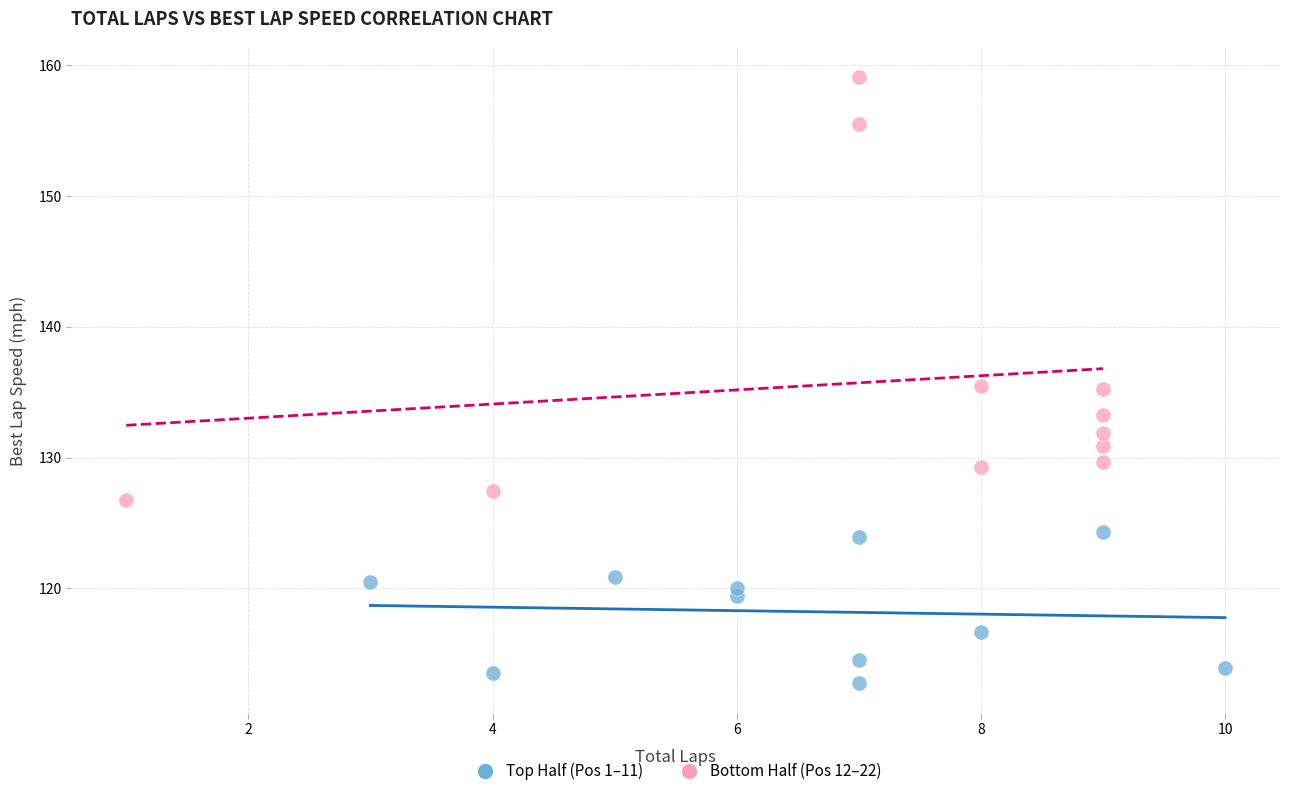

Which series reaches the maximum Y coordinate?

Bottom Half (Pos 12–22)